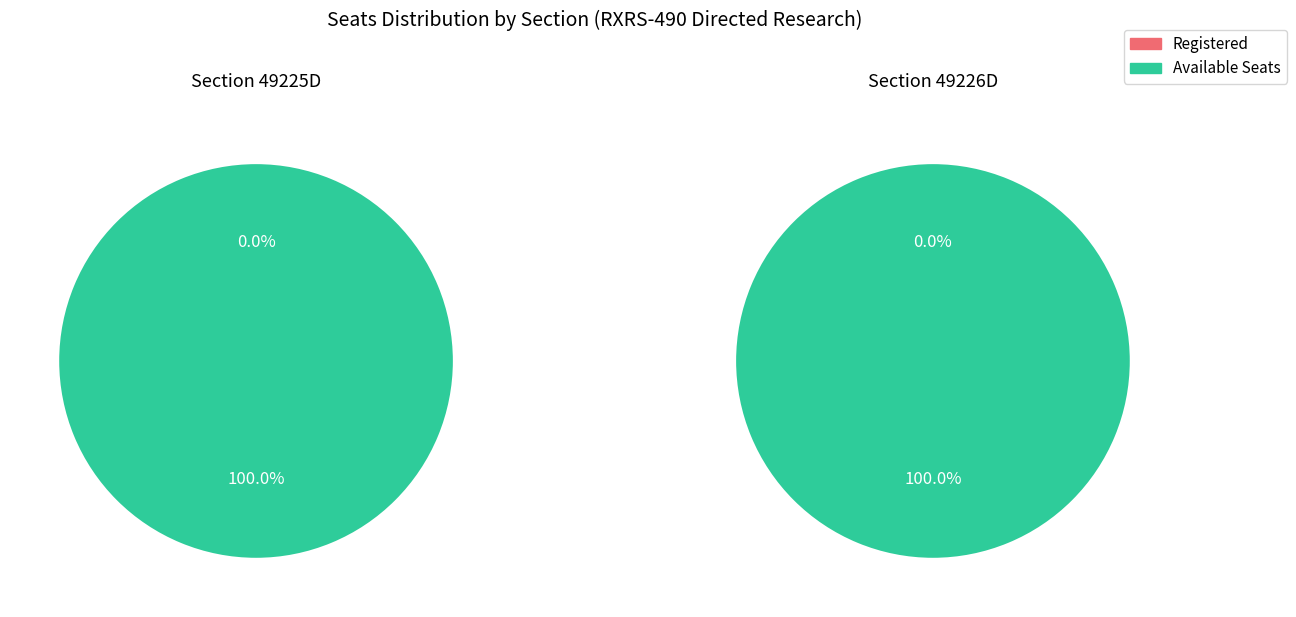

Count the number of slices in the pie.

2